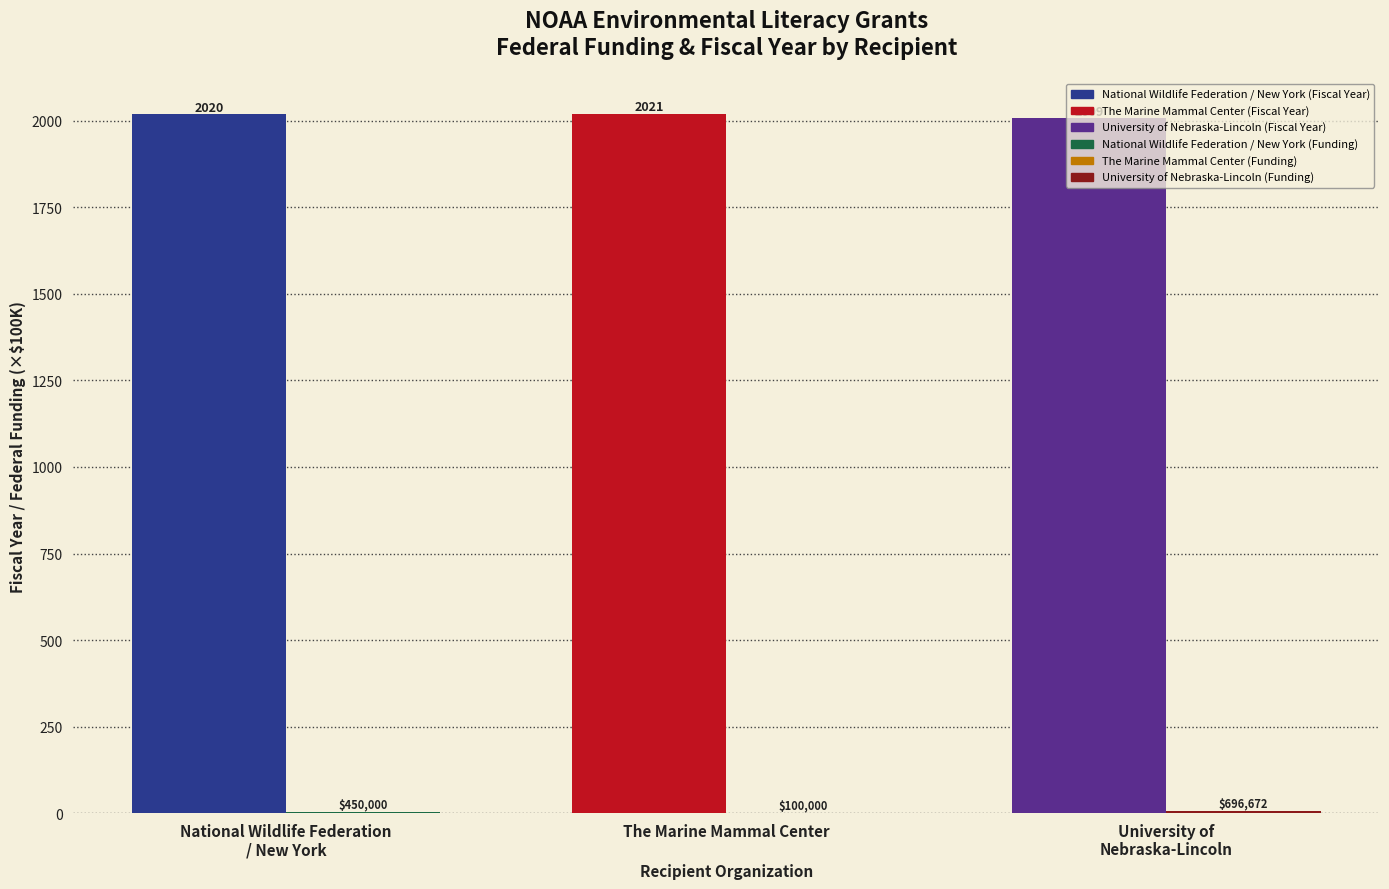

What is the total value across all series at The Marine Mammal Center?

2022.0